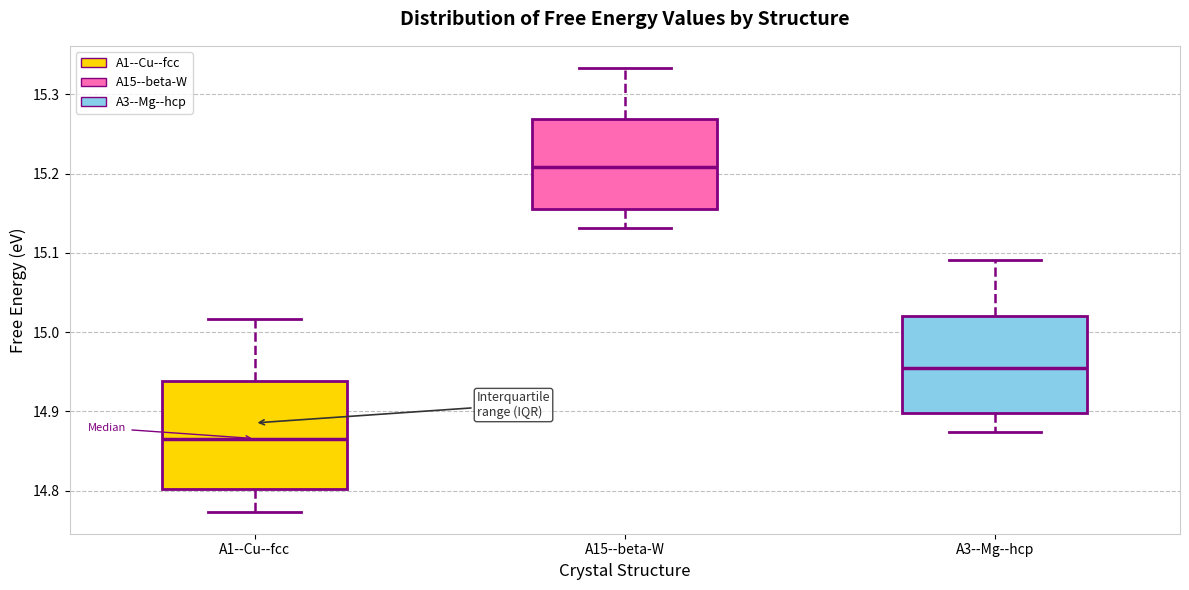

Which box is the tallest, from its lower edge to its upper edge?

A1--Cu--fcc